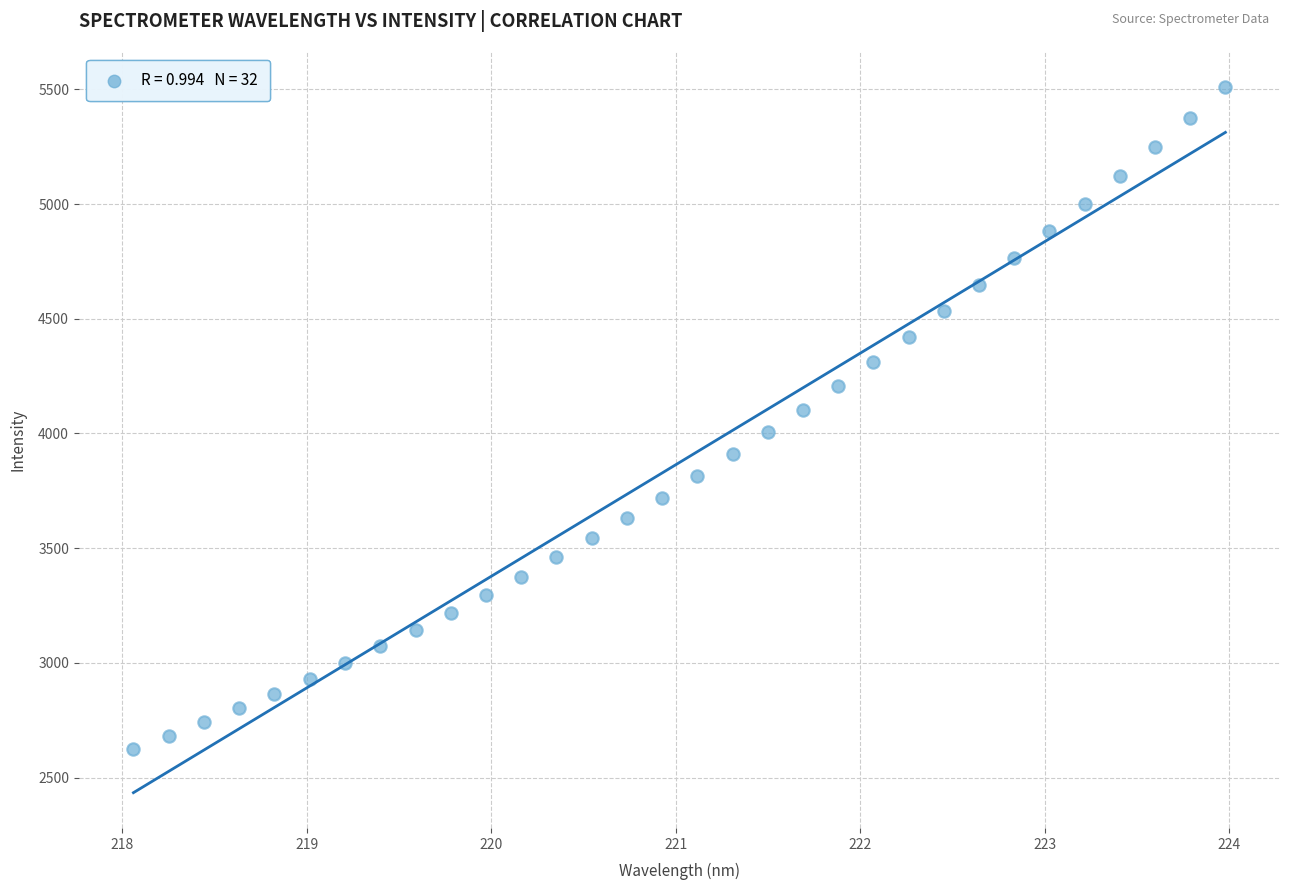

What is the range of X values (max minus min)?

5.9